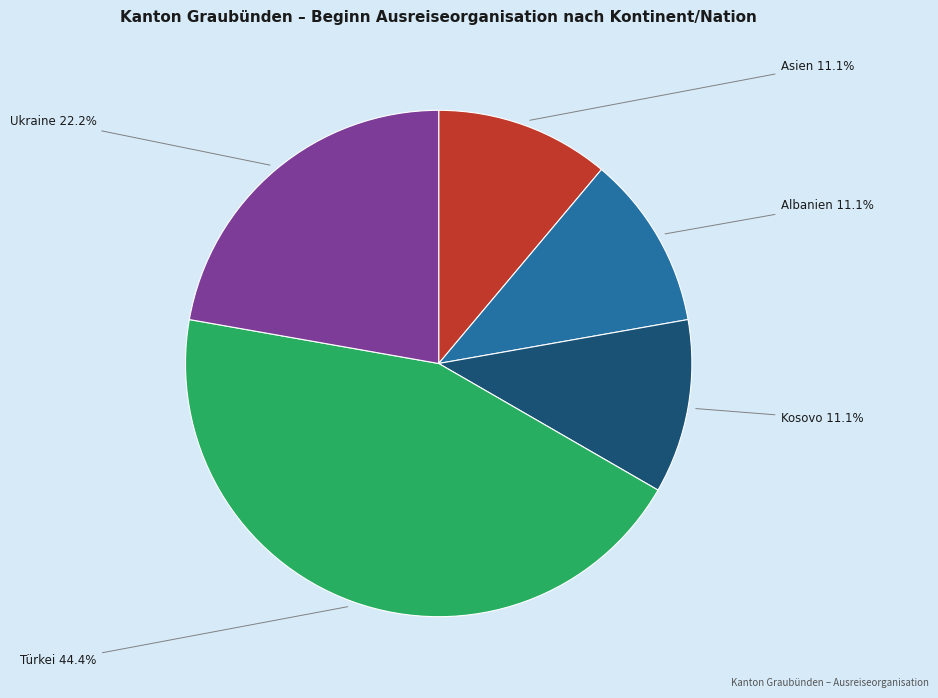

Does any single category account for the majority?

No